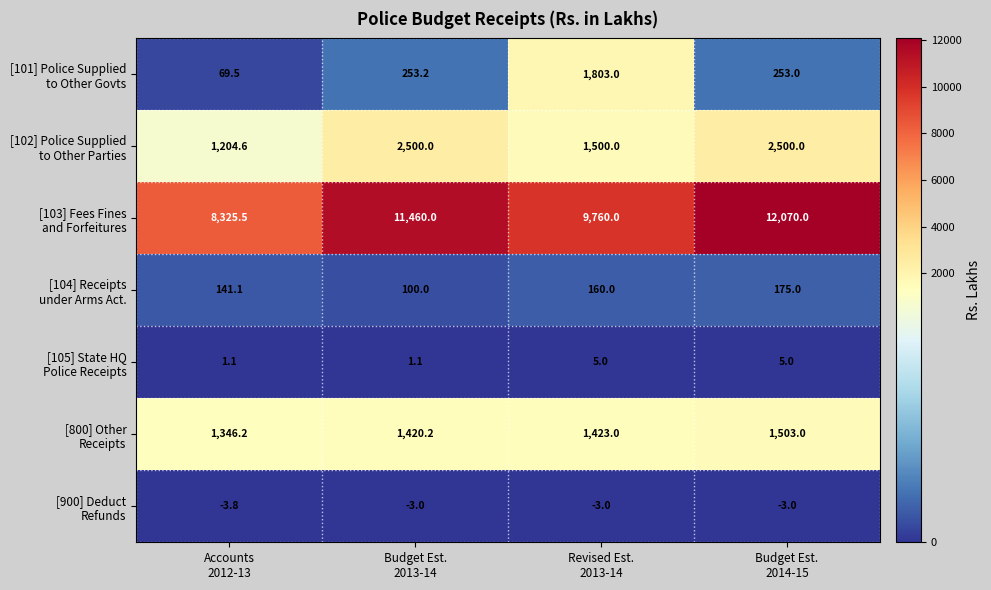

What is the spread (max minus min) of values at Budget Est.
2014-15?

12073.0